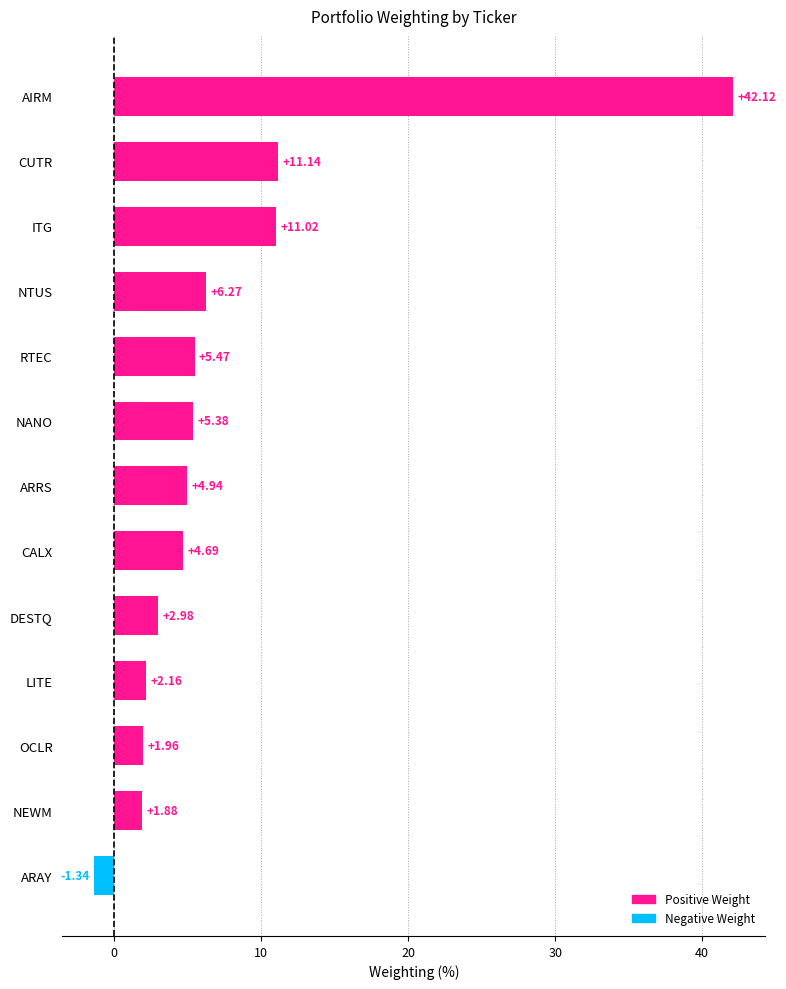

How many values exceed 4?

8